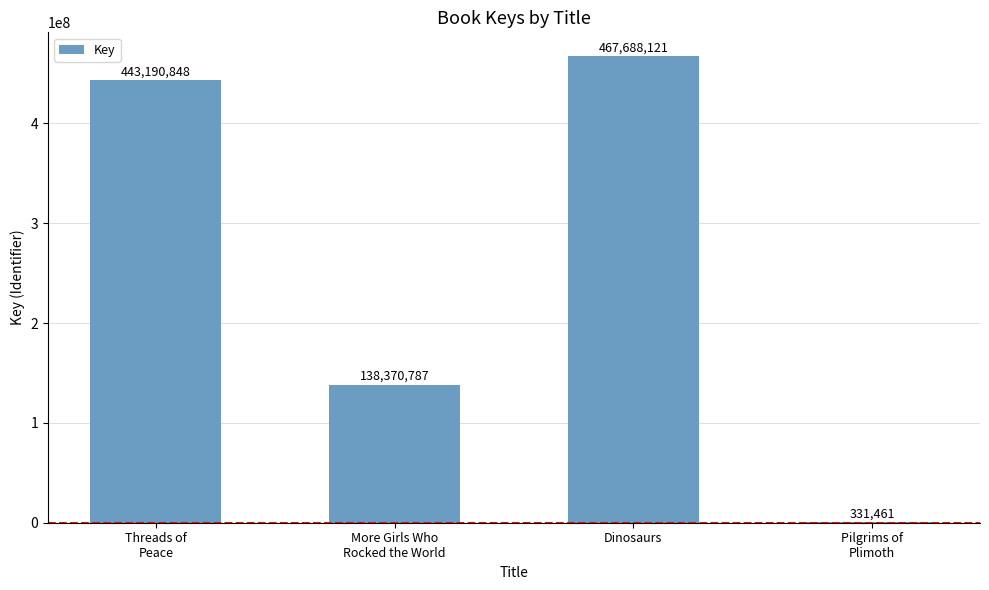

Which category has the highest value across all series?

Dinosaurs